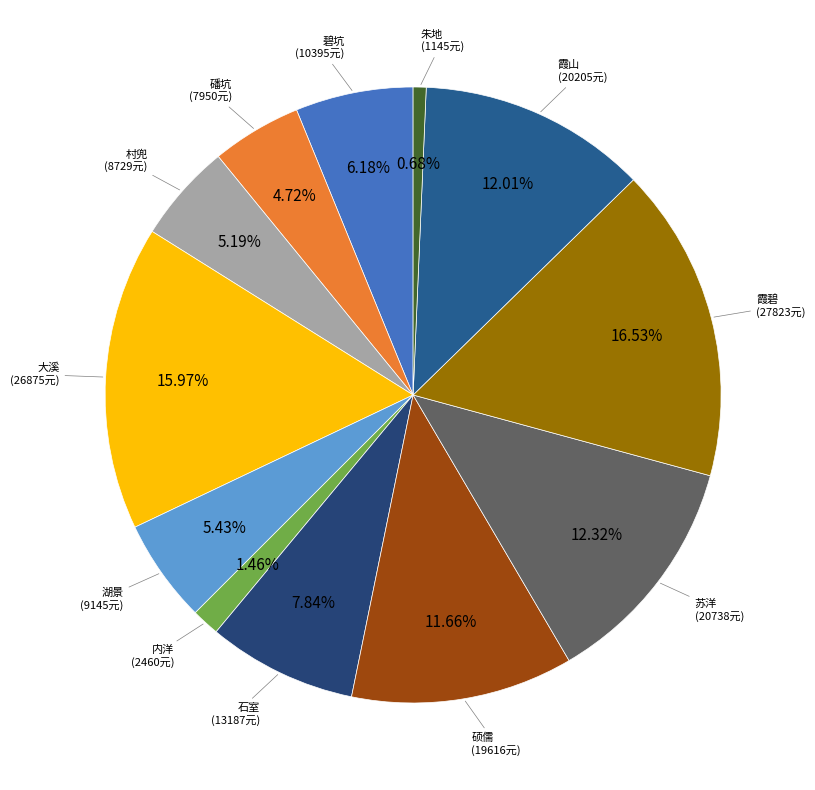

Which category has the biggest portion of the pie?

霞碧